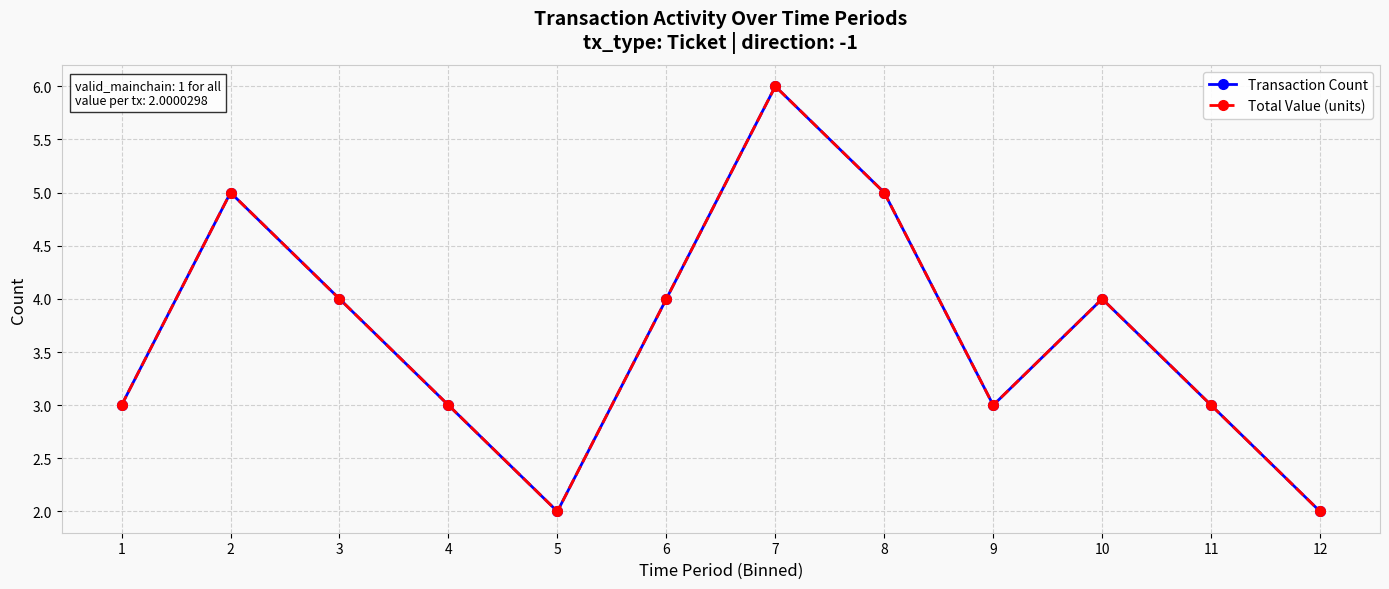

True or false: Transaction Count and Total Value (units) intersect in this chart.

False